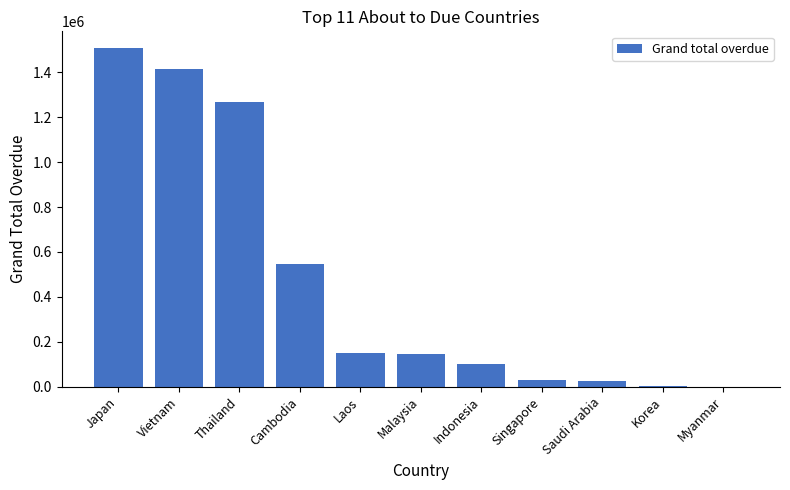

What is the change in value from Laos to Myanmar?

-149901.0